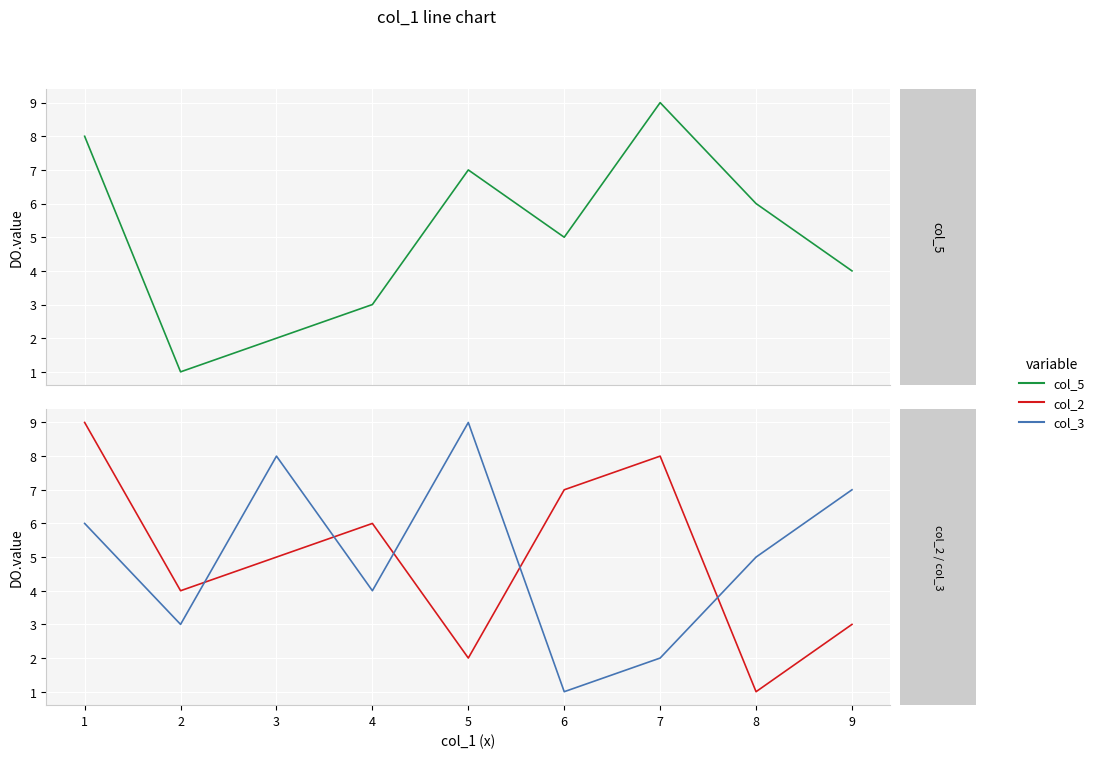

How many data points in col_3 are above 5?

4